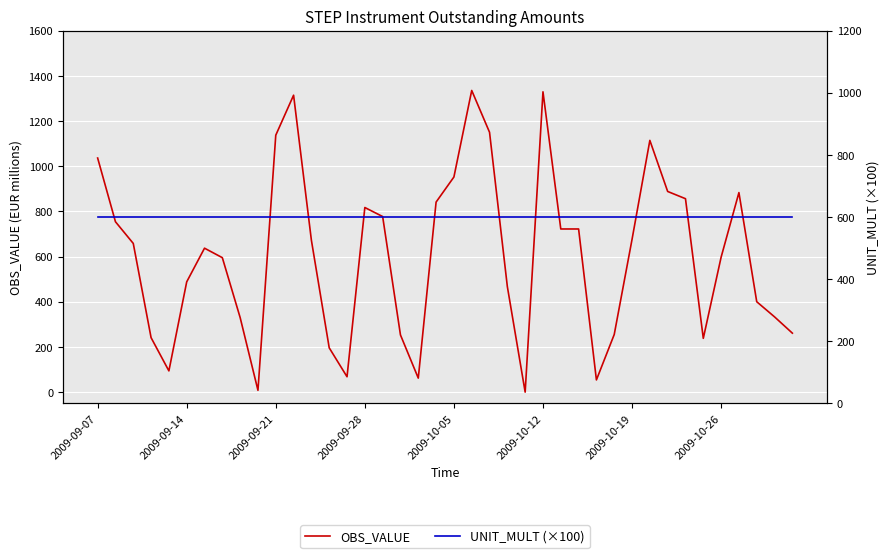

Which has a higher value, 29 or 2009-10-19?

2009-10-19